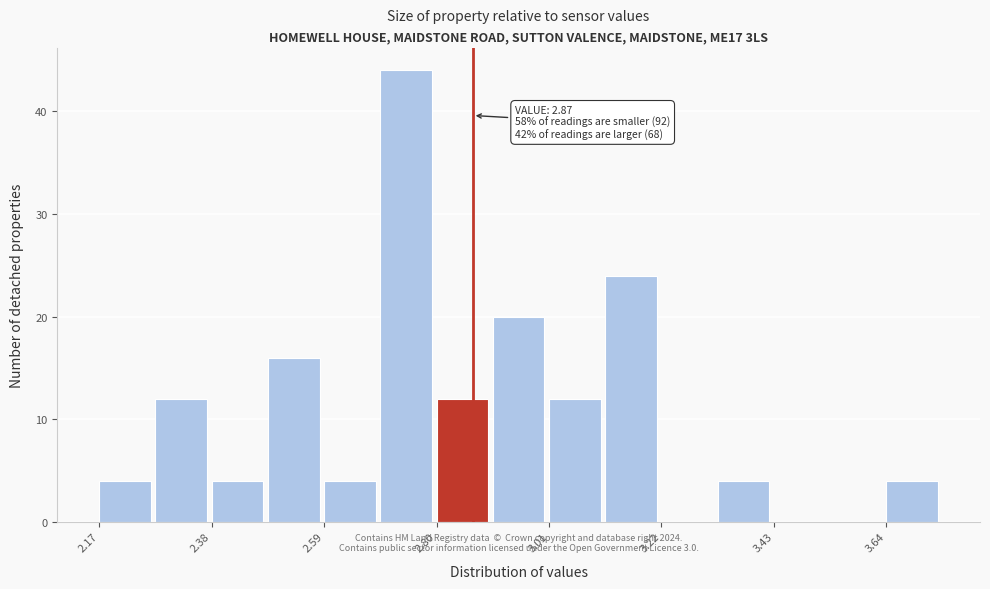

Read against the x-axis, roughly where is the centre of the tallest bar?

2.75